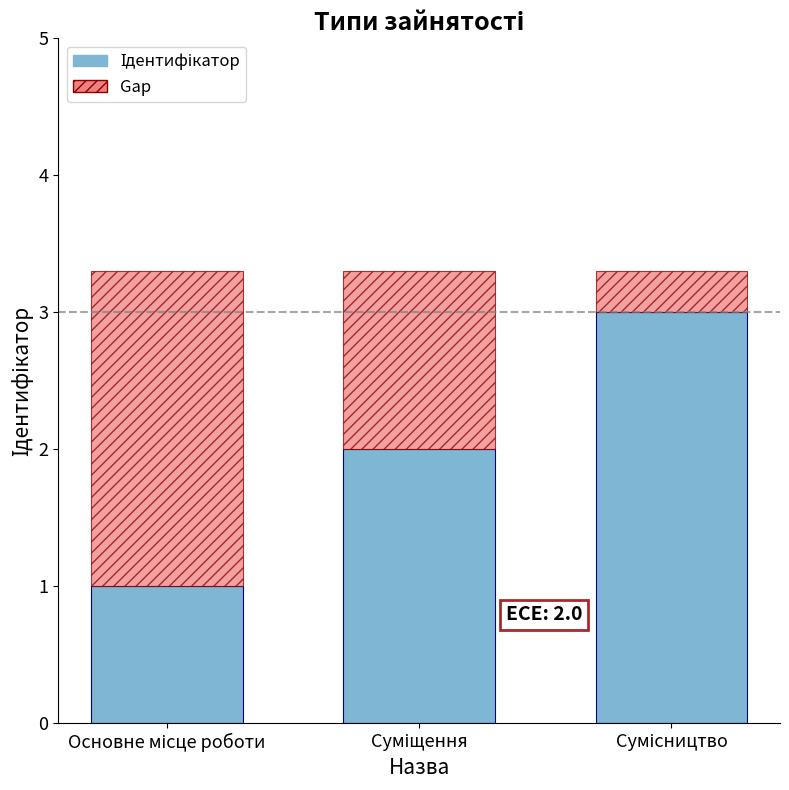

True or false: Ідентифікатор has a value of 1.0 at Основне місце роботи.

True